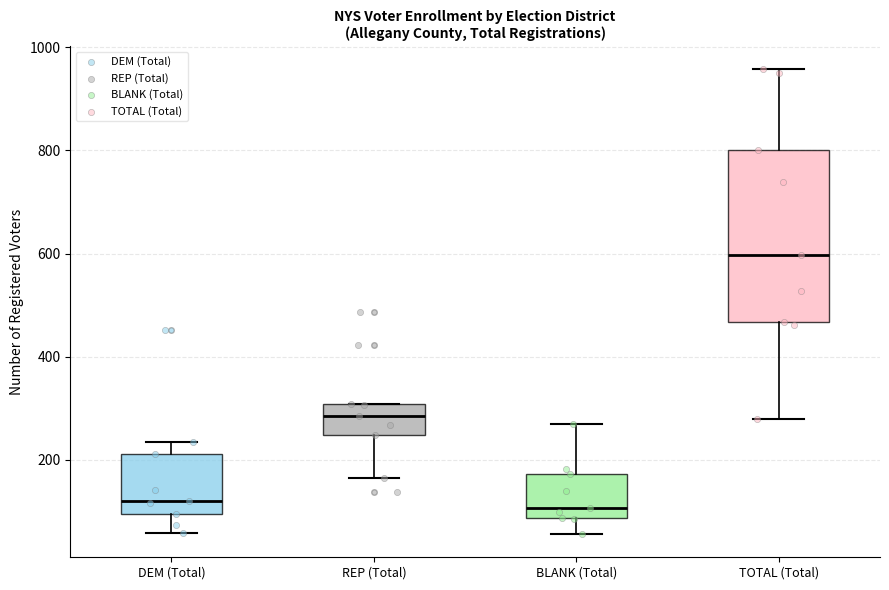

Reading left to right, transcribe this box plot: for each box, give where its median line is, the range the box spans, and where its two whiskers end, as read against the y-axis. The values are not printed on the chart, so give them approximately, as read against the axis.

DEM (Total): median 120, box 100 to 220, whiskers 60 to 240
REP (Total): median 280, box 240 to 300, whiskers 160 to 300
BLANK (Total): median 100, box 80 to 180, whiskers 60 to 260
TOTAL (Total): median 600, box 460 to 800, whiskers 280 to 960